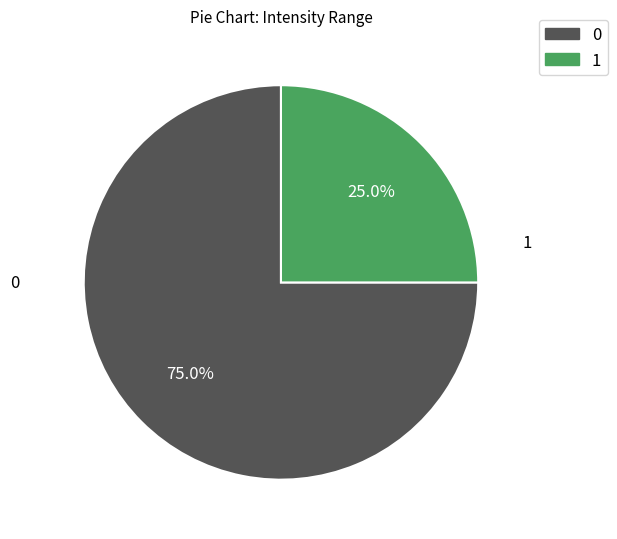

What portion of the pie excludes 0?

25.0%